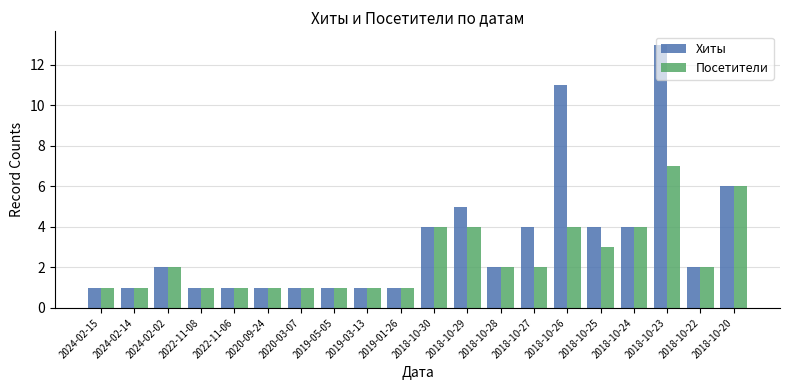

How many distinct data groups are displayed?

2